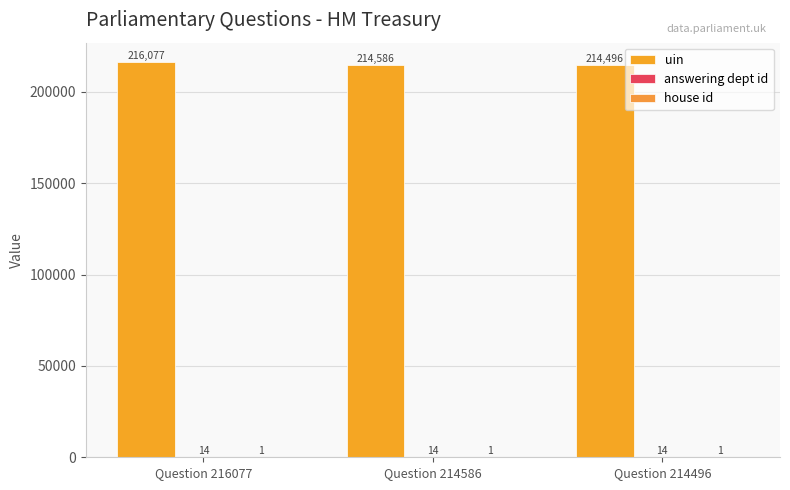

How many categories are shown in the chart?

3